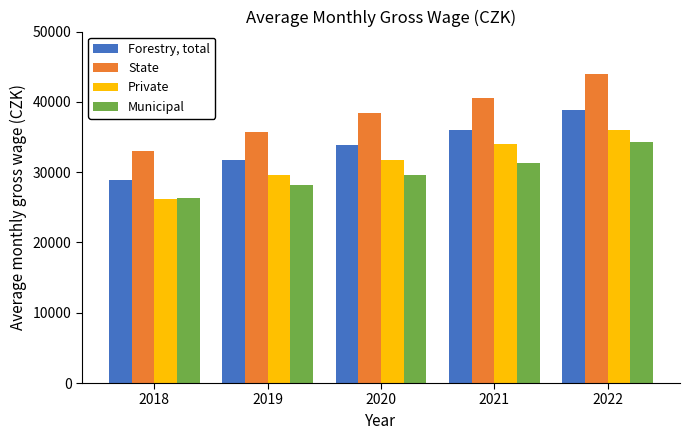

Does the chart contain any negative values?

No